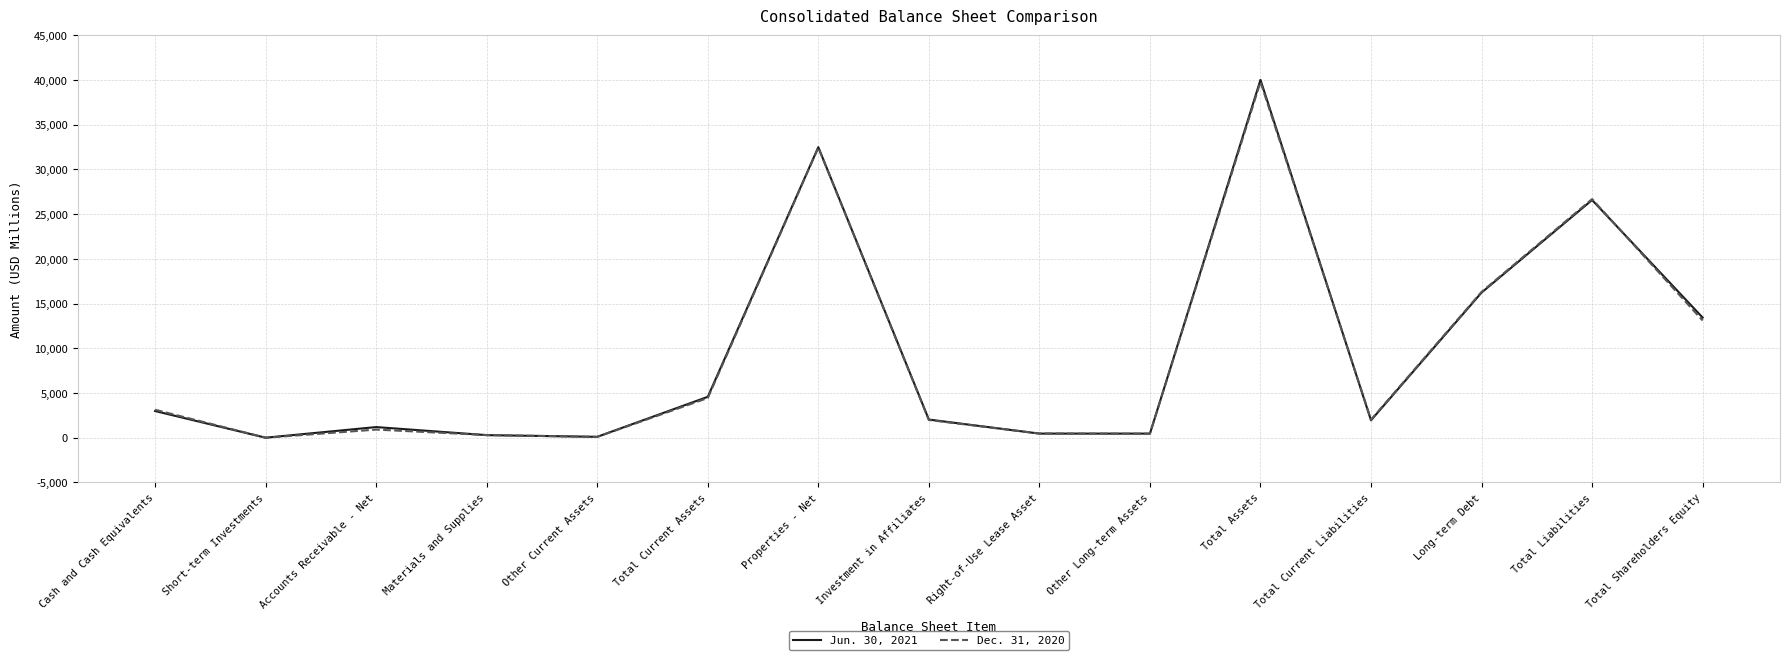

Where is the first local minimum for Dec. 31, 2020?

Short-term Investments